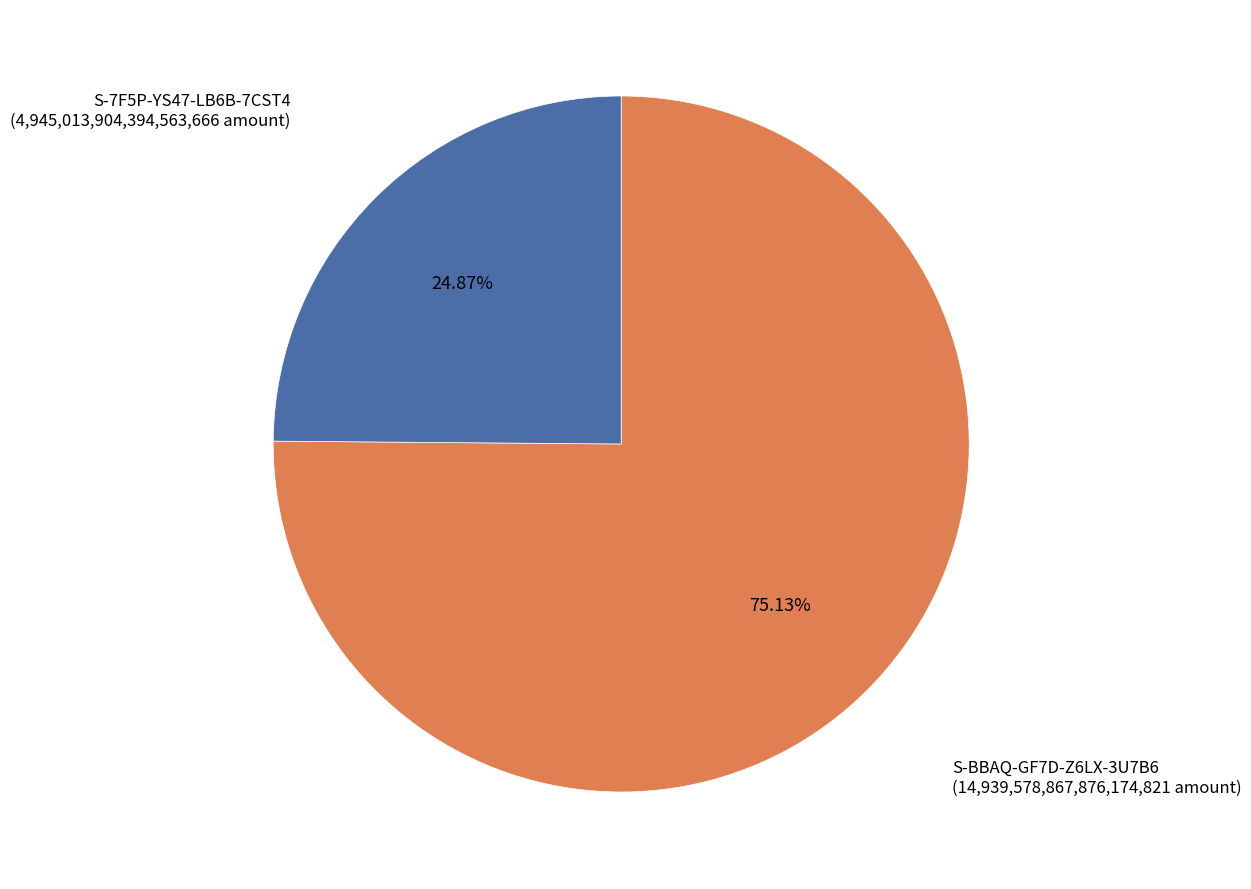

Does any single category account for the majority?

Yes